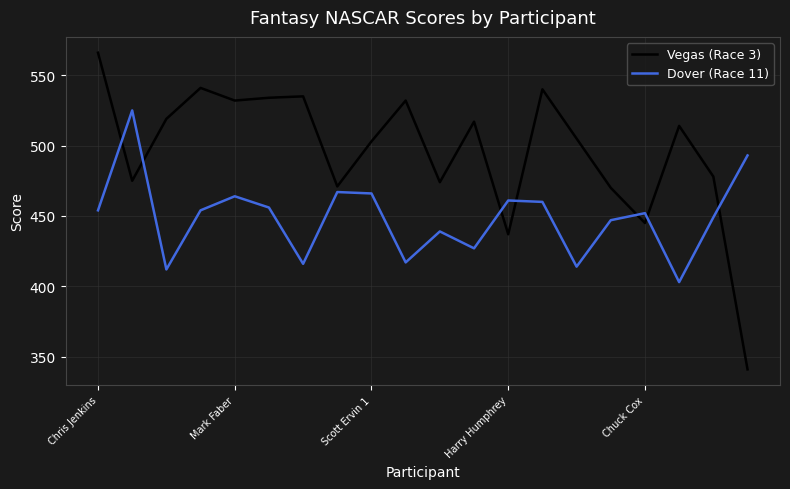

Rank the series by their average value, from highest to lowest.

Vegas (Race 3), Dover (Race 11)